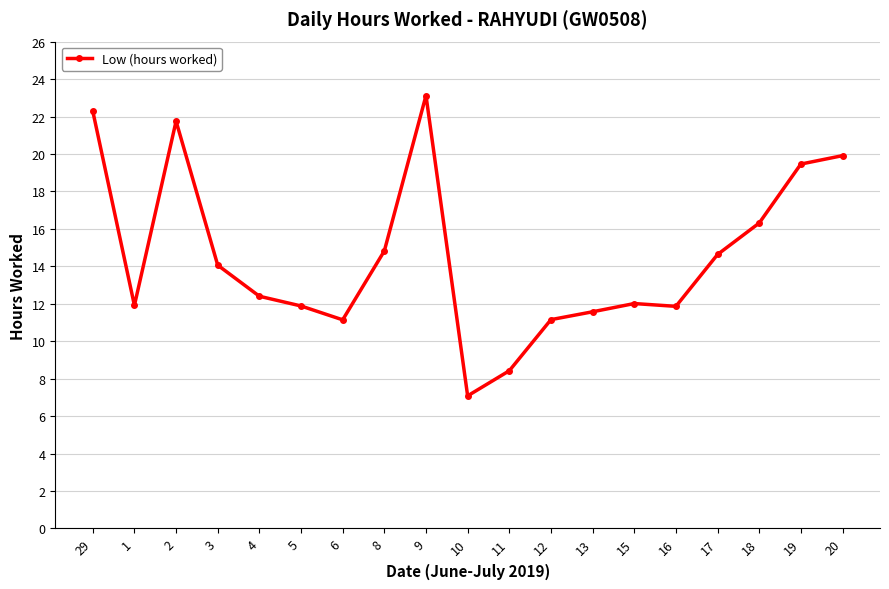

What is the greatest value displayed?

23.1